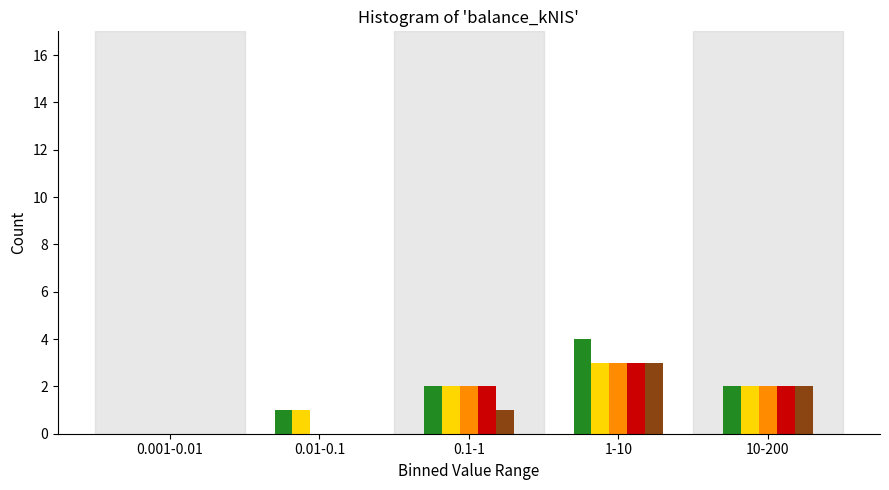

At which category is the sum across all series the highest?

1-10